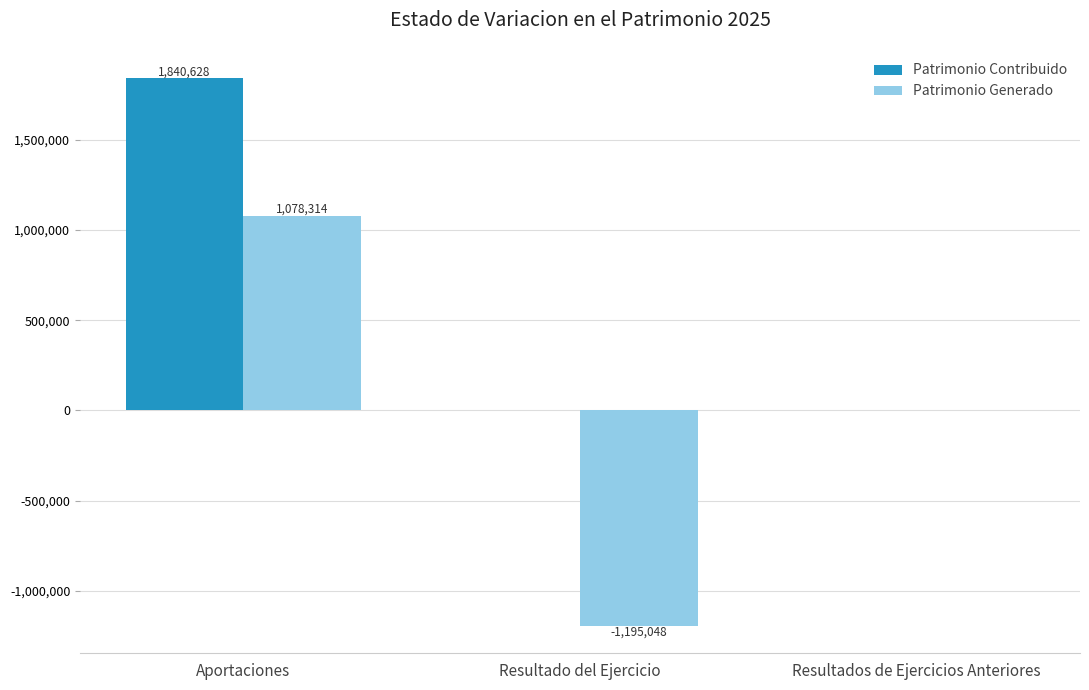

What is the average value of the Patrimonio Generado series?

-38911.3